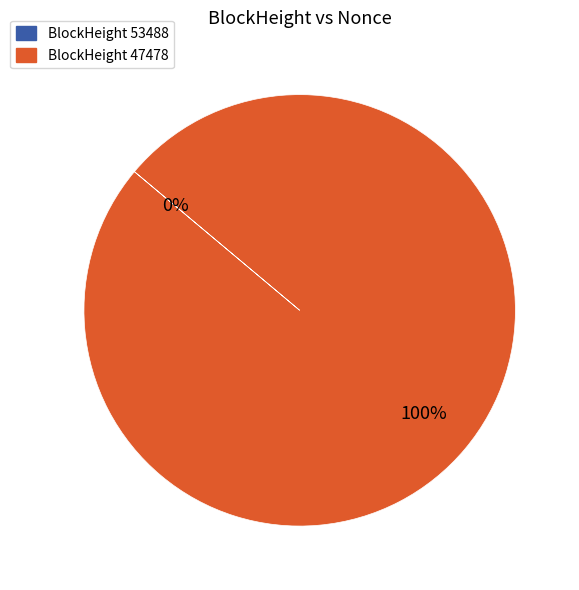

Does 47478 represent more than half of the total?

Yes